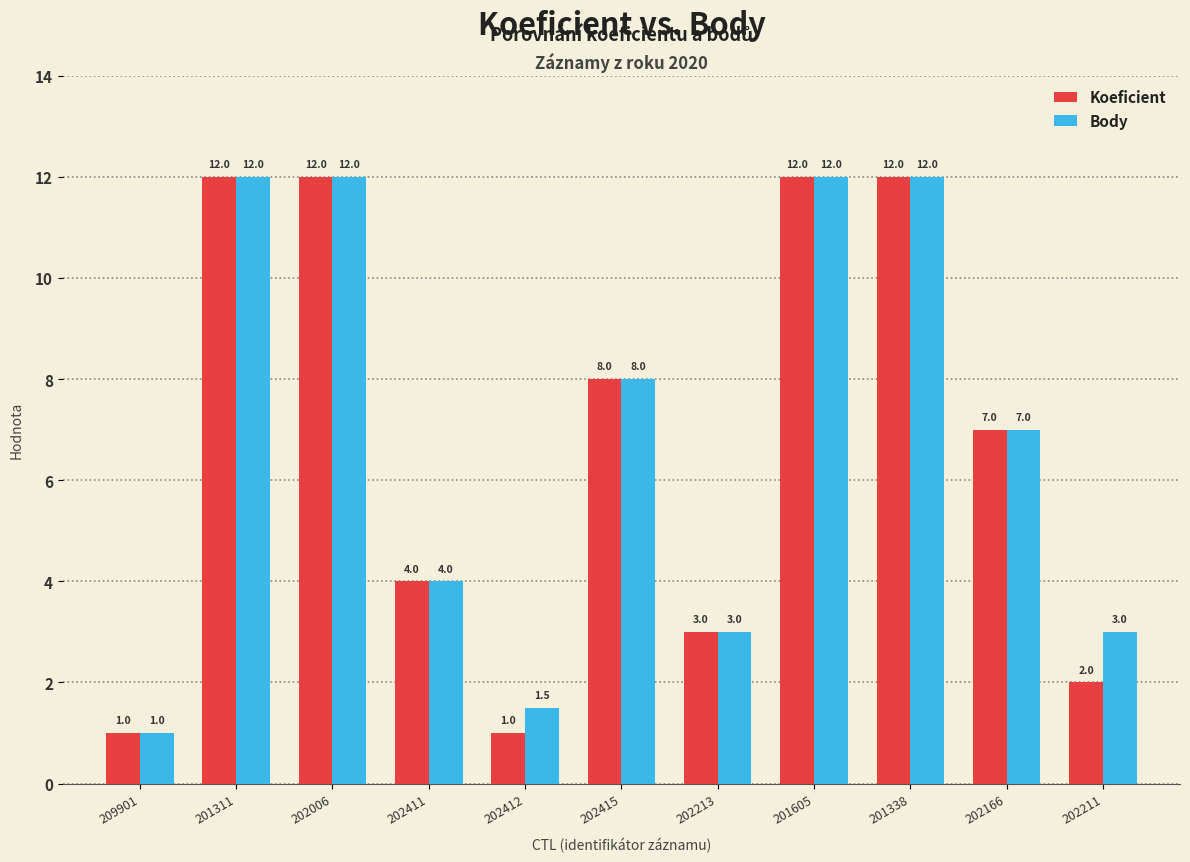

What is the sum of the Koeficient values at 202411 and 201338?

16.0